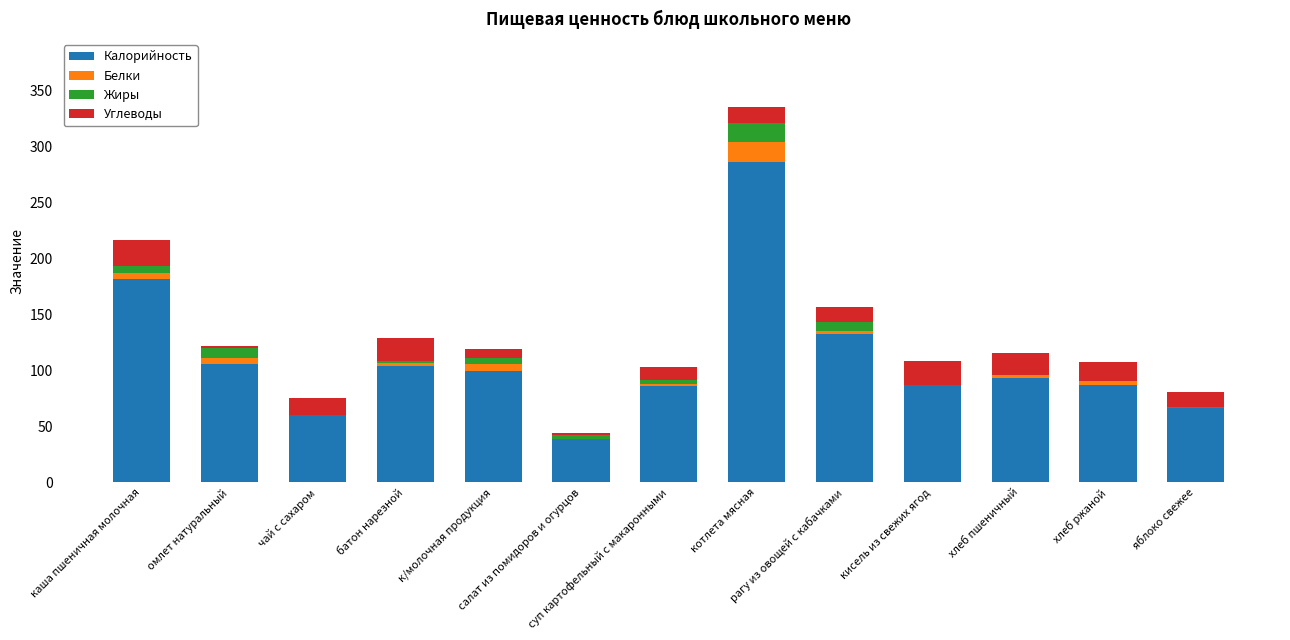

What is the sum of the Калорийность values at каша пшеничная молочная and салат из помидоров и огурцов?

220.4